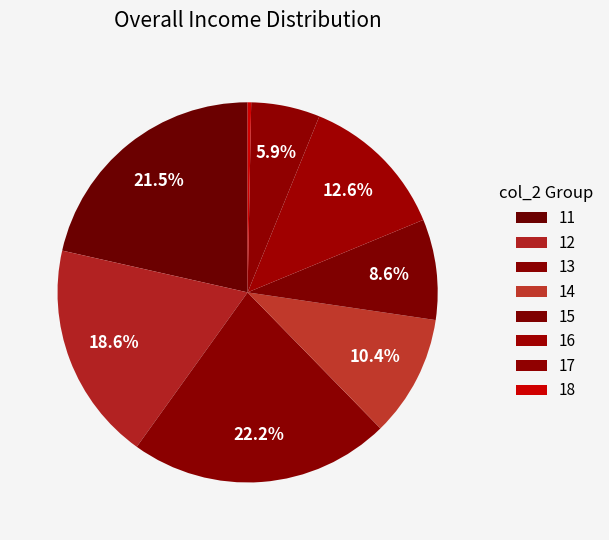

How many slices are in this pie chart?

8